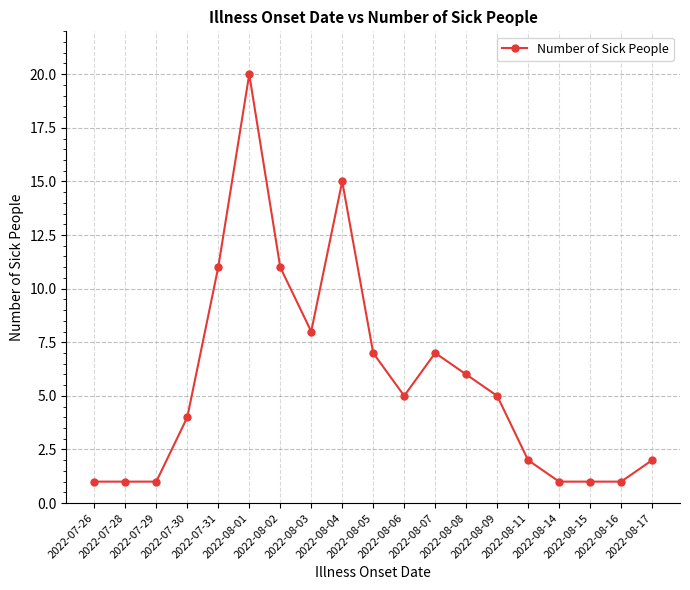

What is the average value?

6